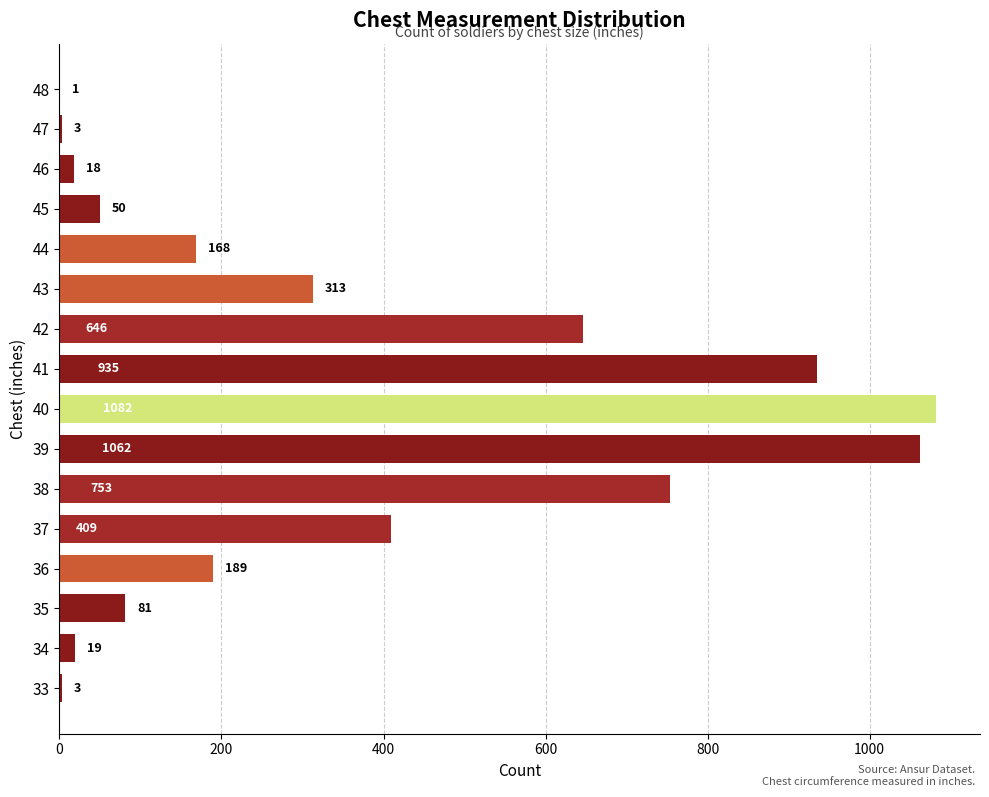

Which category has the highest value across all series?

40